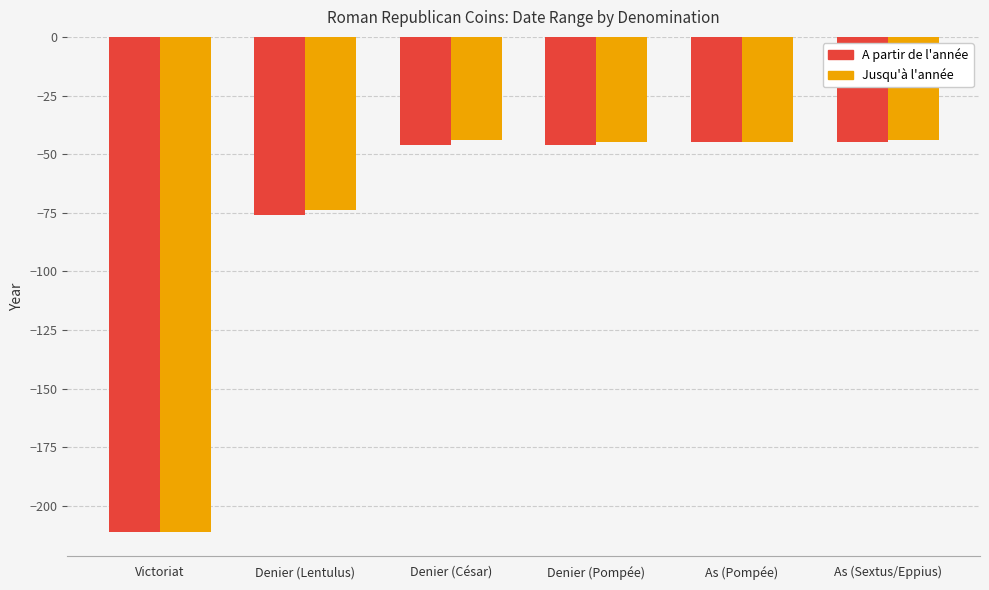

What is the value of the A partir de l'année bar at the 3rd from the left?

-46